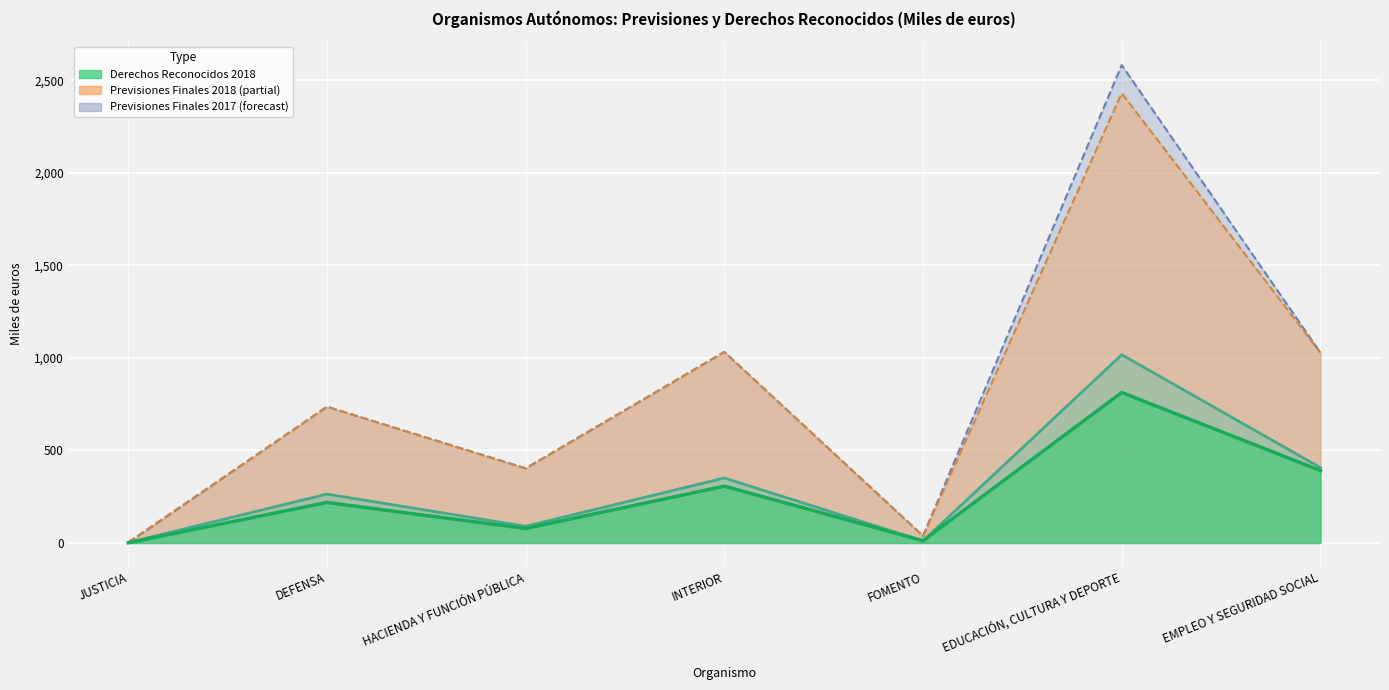

Reading right to left, list all the values displayed in this chart.

Previsiones Finales 2018: EMPLEO Y SEGURIDAD SOCIAL=1028	EDUCACIÓN, CULTURA Y DEPORTE=2430	FOMENTO=38	INTERIOR=1032	HACIENDA Y FUNCIÓN PÚBLICA=403	DEFENSA=736	JUSTICIA=4
Derechos Reconocidos 2018: EMPLEO Y SEGURIDAD SOCIAL=391	EDUCACIÓN, CULTURA Y DEPORTE=813	FOMENTO=12	INTERIOR=307	HACIENDA Y FUNCIÓN PÚBLICA=78	DEFENSA=219	JUSTICIA=1
Previsiones Finales 2017: EMPLEO Y SEGURIDAD SOCIAL=1028	EDUCACIÓN, CULTURA Y DEPORTE=2582	FOMENTO=38	INTERIOR=1032	HACIENDA Y FUNCIÓN PÚBLICA=403	DEFENSA=736	JUSTICIA=1
Derechos Reconocidos 2017: EMPLEO Y SEGURIDAD SOCIAL=407	EDUCACIÓN, CULTURA Y DEPORTE=1017	FOMENTO=11	INTERIOR=351	HACIENDA Y FUNCIÓN PÚBLICA=90	DEFENSA=264	JUSTICIA=2